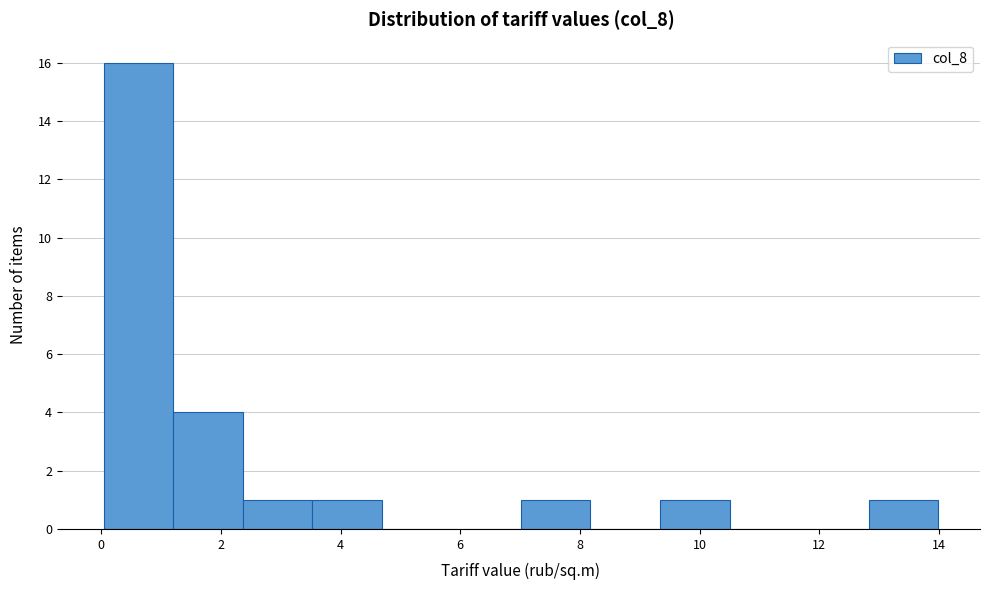

Over which range of the x-axis is the bar tallest?

0.0 to 1.2